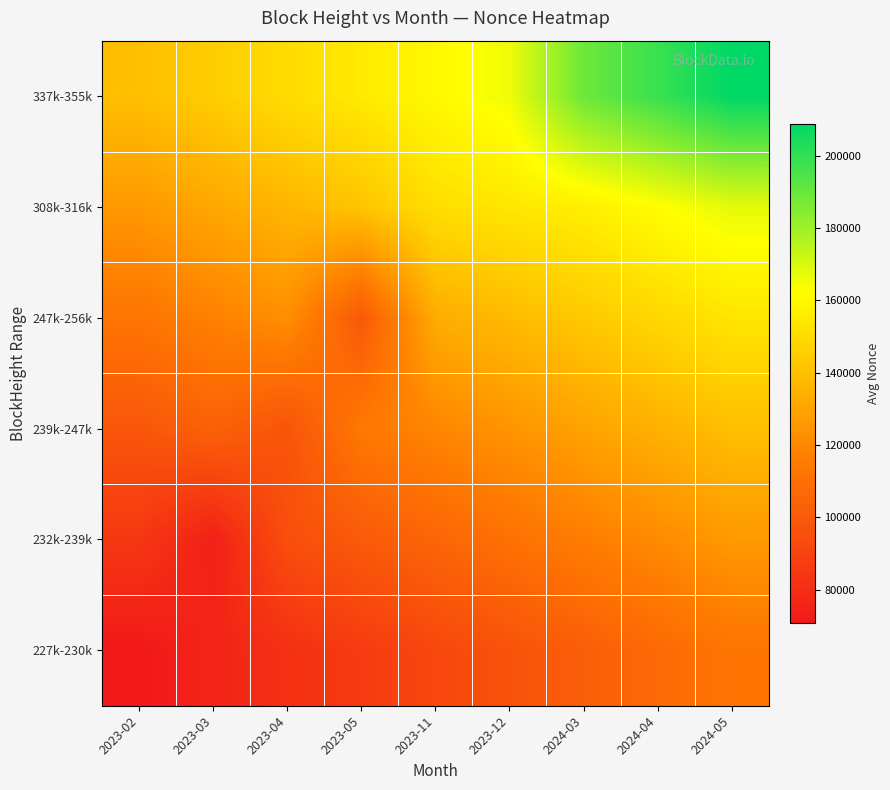

What is the greatest value displayed?

208809.0